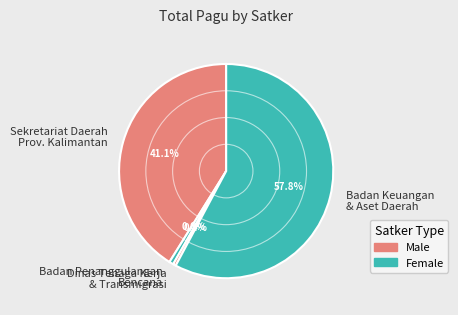

Between Badan Keuangan & Aset Daerah and Badan Penanggulangan Bencana, which is larger?

Badan Keuangan & Aset Daerah